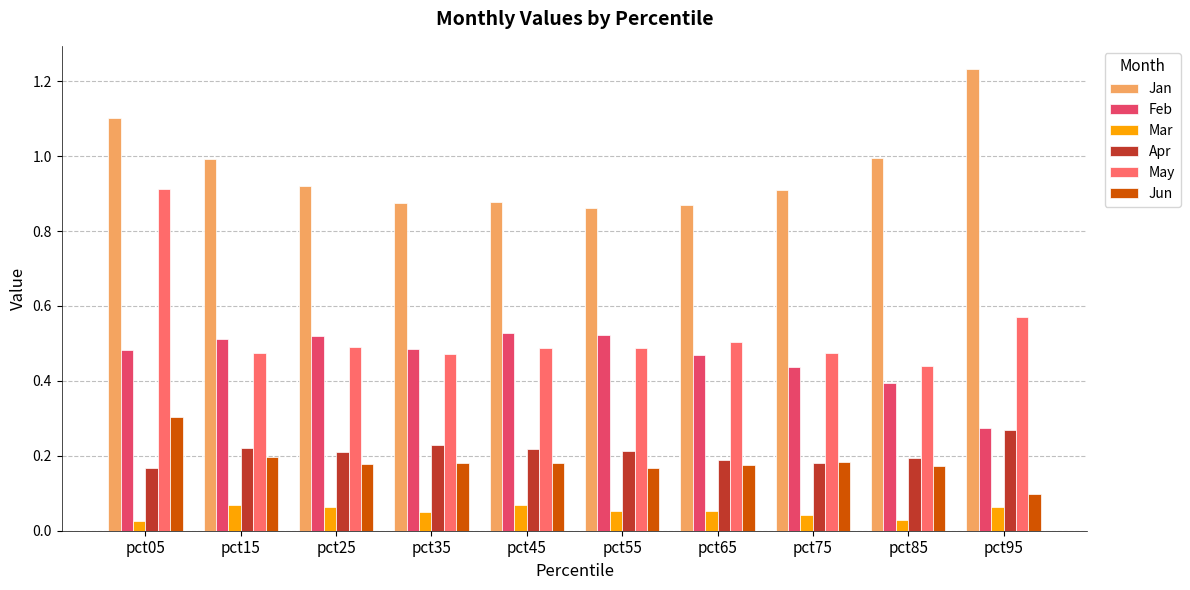

Rank the series by their maximum value, from highest to lowest.

Jan, May, Feb, Jun, Apr, Mar